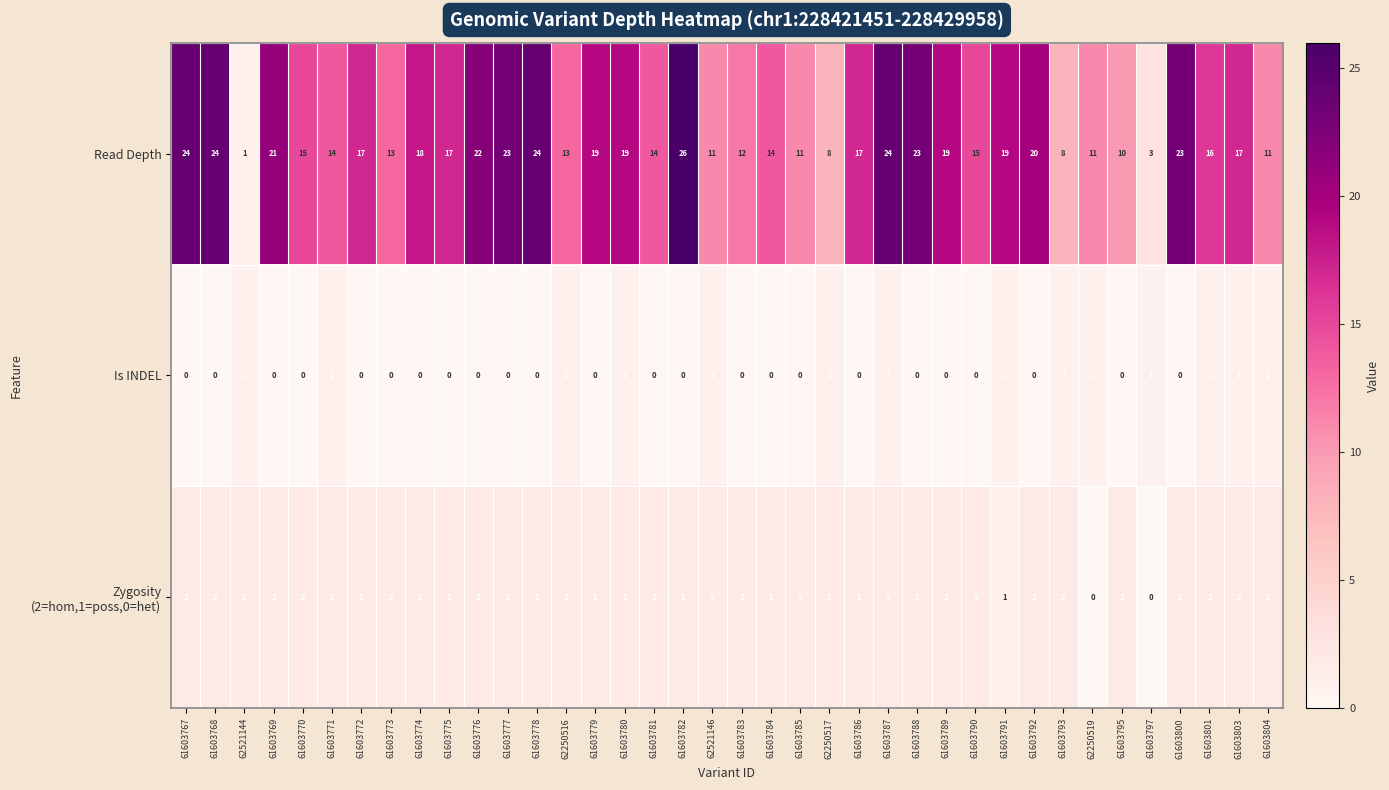

What is the spread (max minus min) of values at 61603767?

24